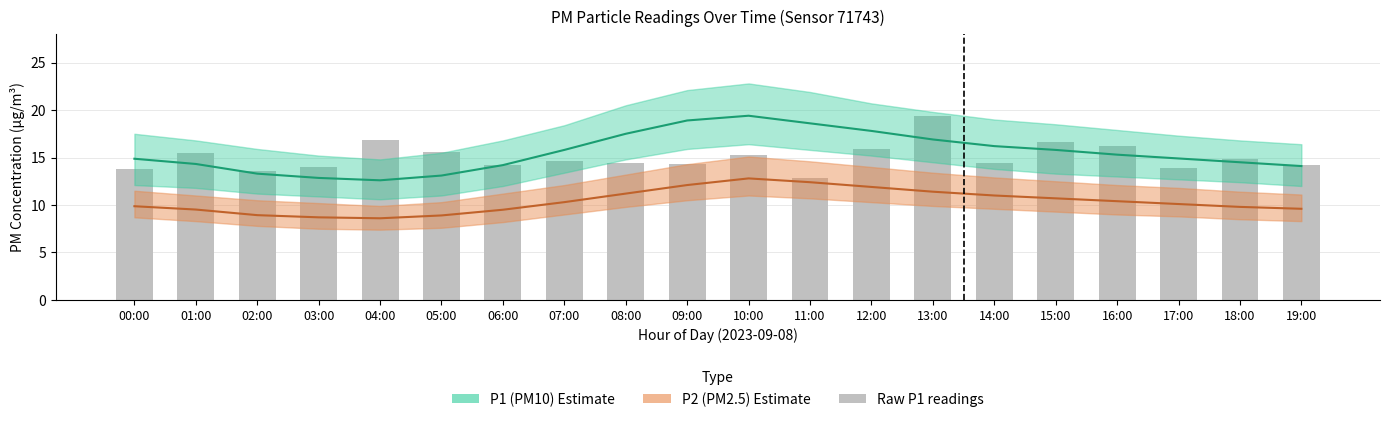

Which has a higher value, 11:00 or 13:00?

13:00